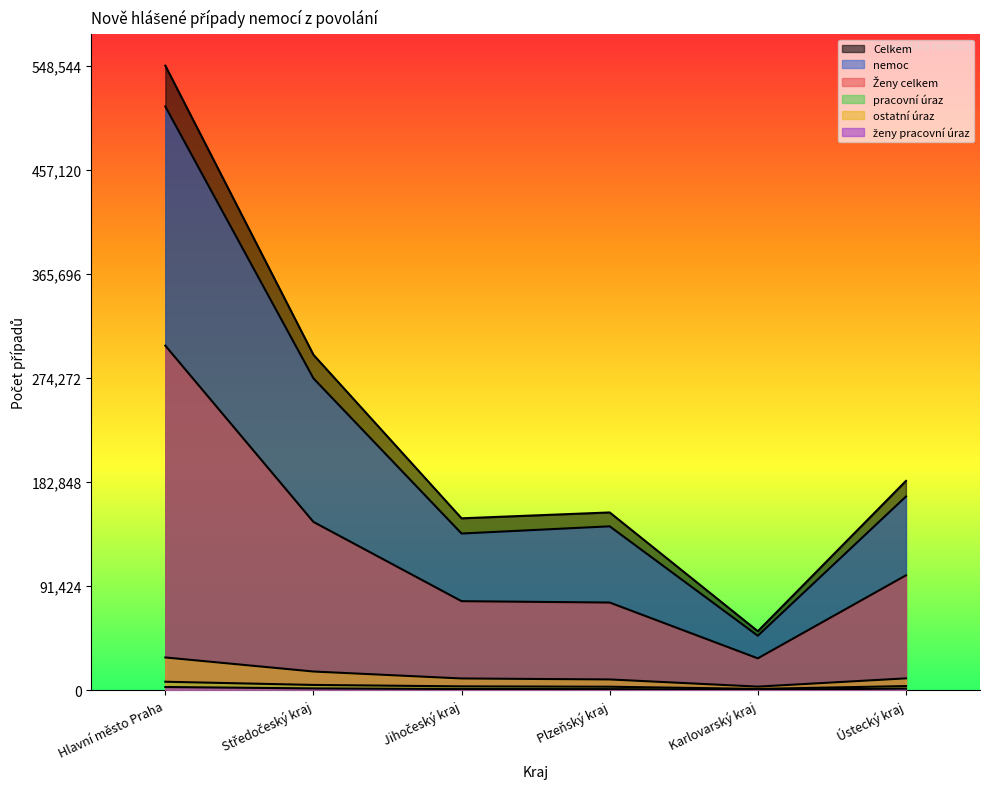

What is the lowest value of the ženy pracovní úraz series?

299